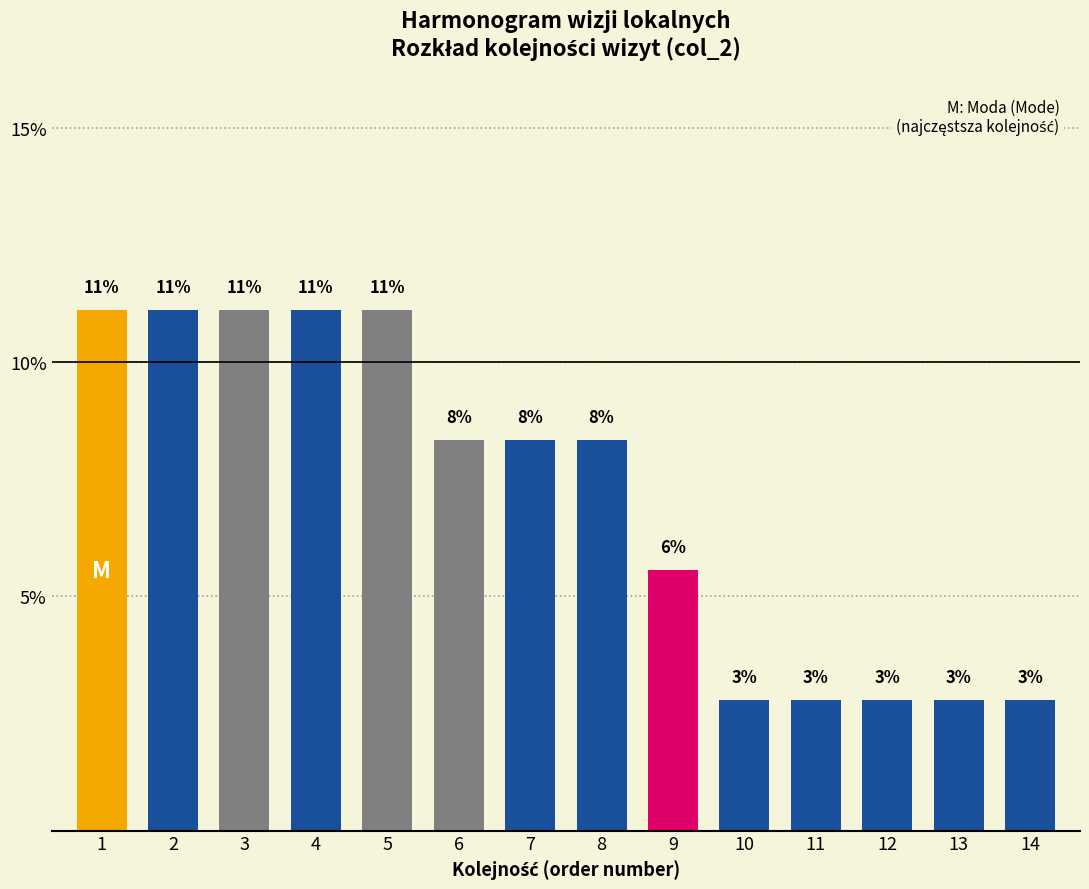

How many bars are there in total?

14